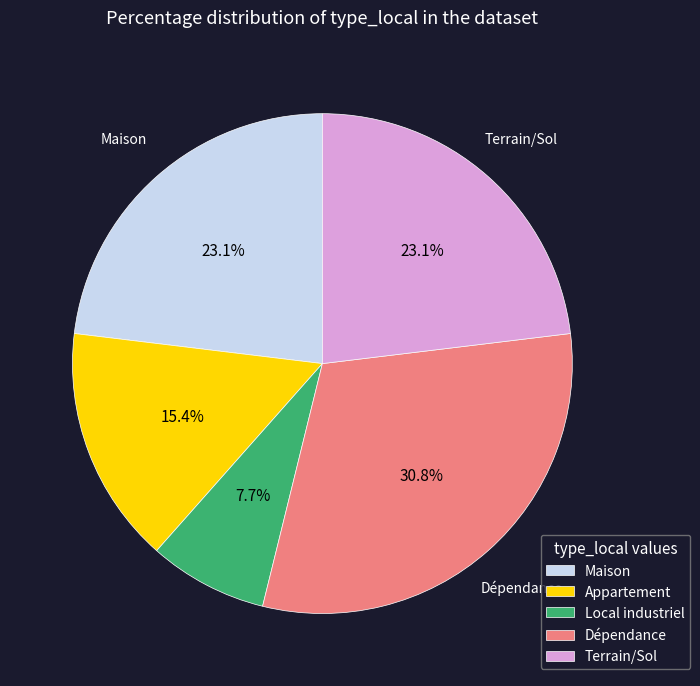

Do Maison and Dépendance together represent more than half of the pie?

Yes